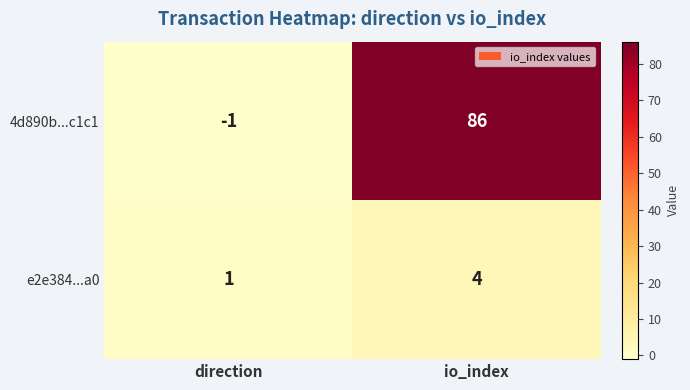

Which series changed the most between direction and io_index?

4d890b...c1c1